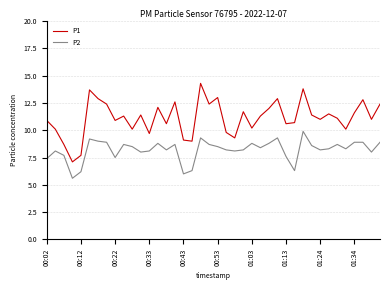

Does the chart have visible grid lines?

Yes